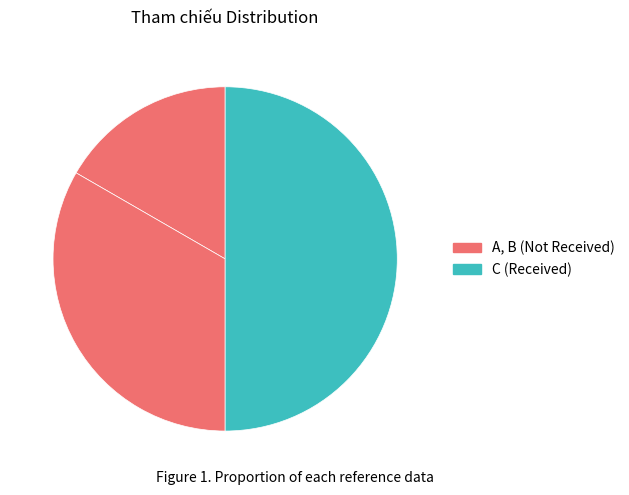

How many slices are in this pie chart?

3